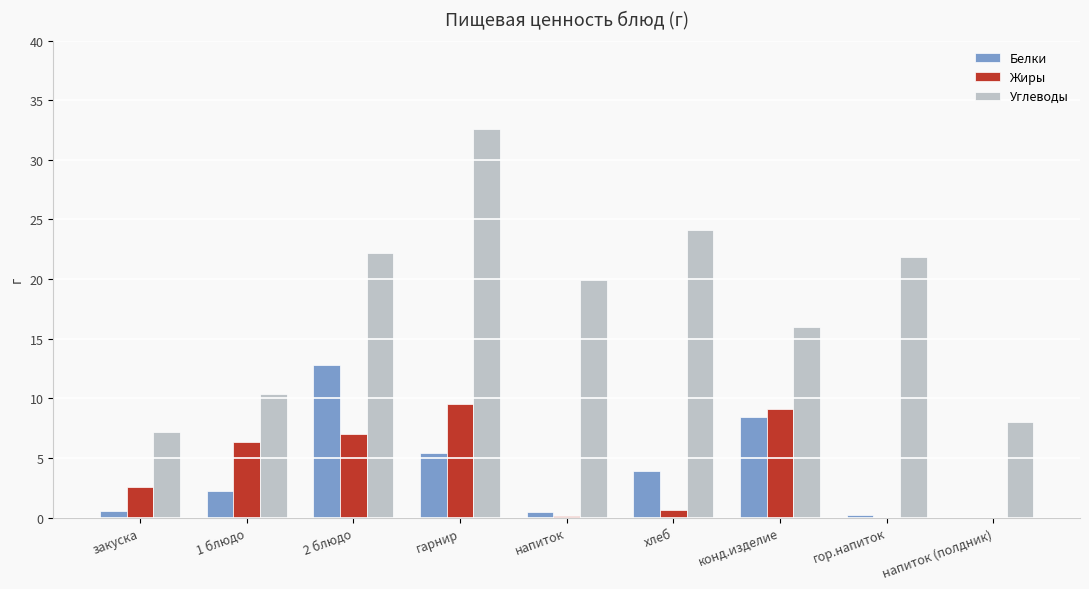

How many groups of bars are there?

9